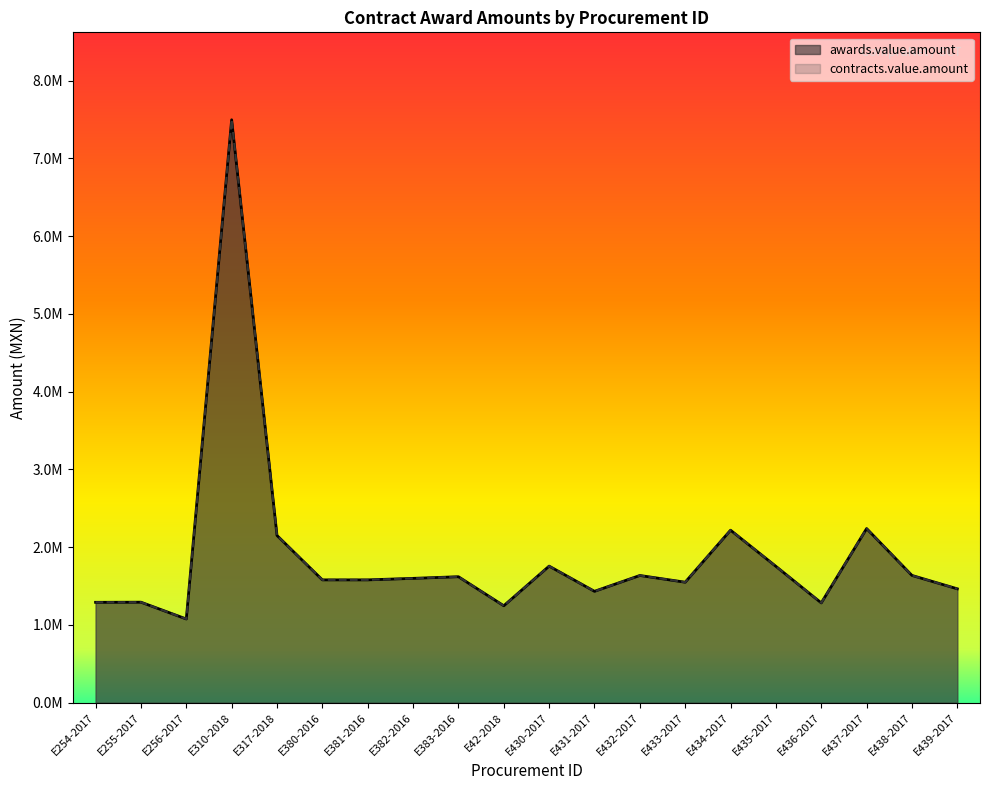

Is the value of awards.value.amount at E383-2016 greater than the value of contracts.value.amount at E431-2017?

Yes